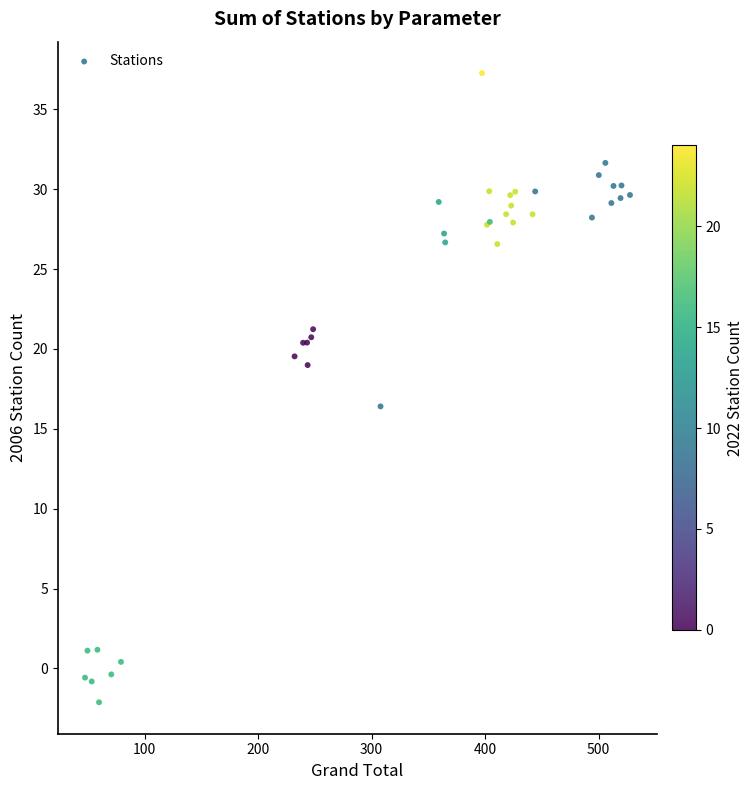

What Y value in the scatter plot is closest to 17?

16.4